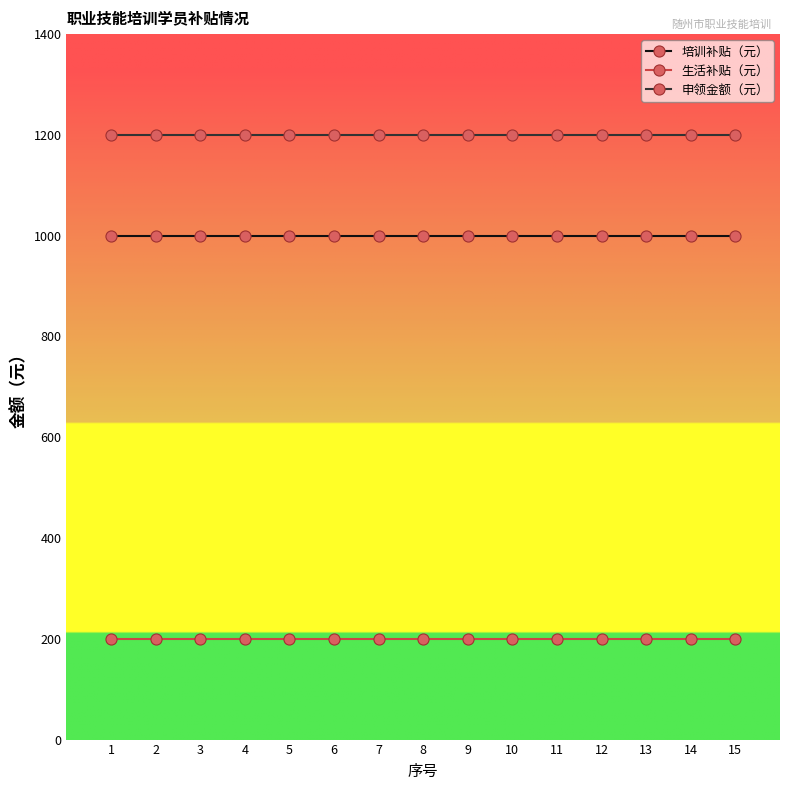

List the series in order of their peak value, highest first.

申领金额（元）, 培训补贴（元）, 生活补贴（元）